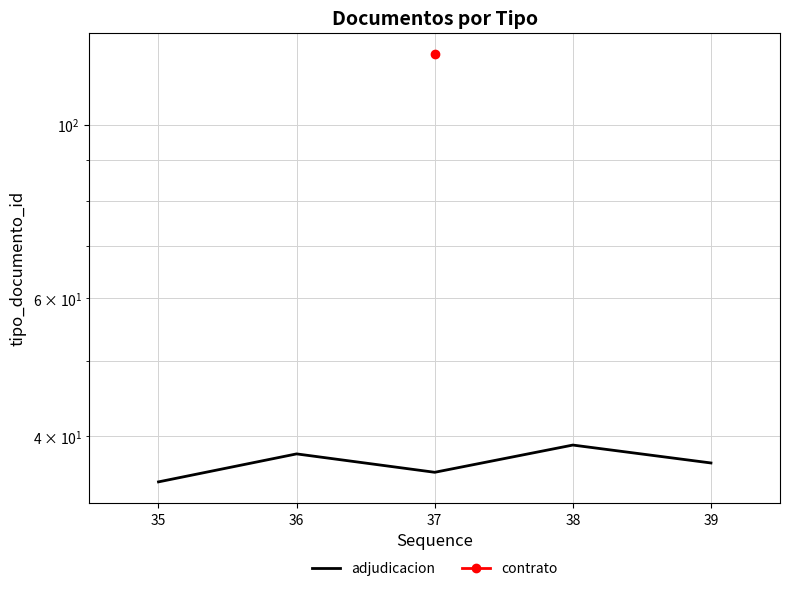

What is the value of the 3rd point from the left?

36